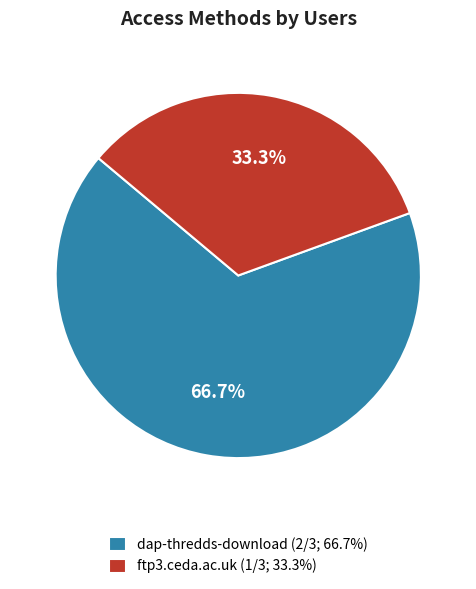

True or false: ftp3.ceda.ac.uk accounts for 43% of the total.

False